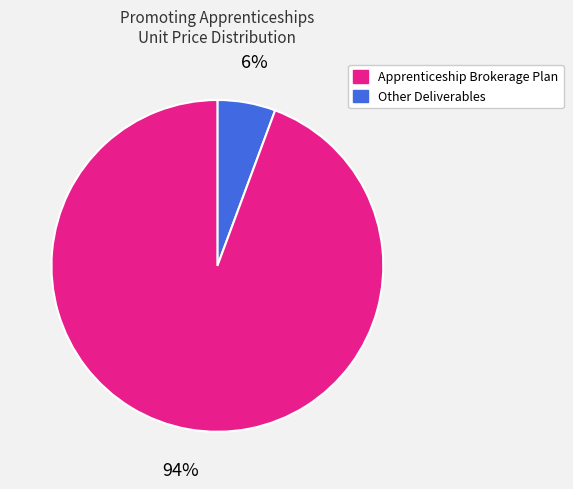

Does any single category account for the majority?

Yes